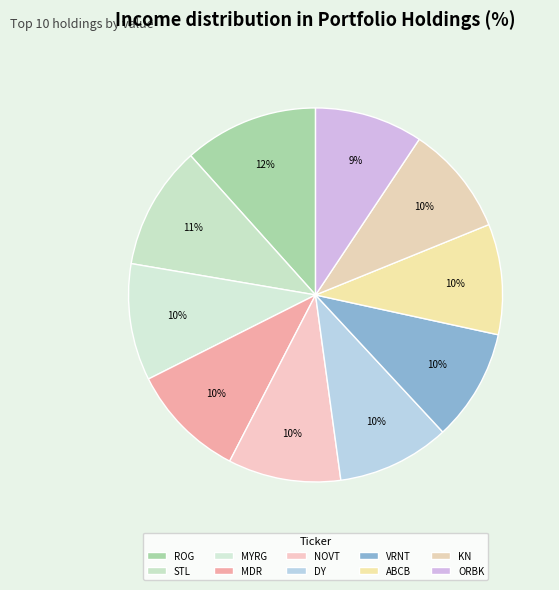

How many slices are in this pie chart?

10